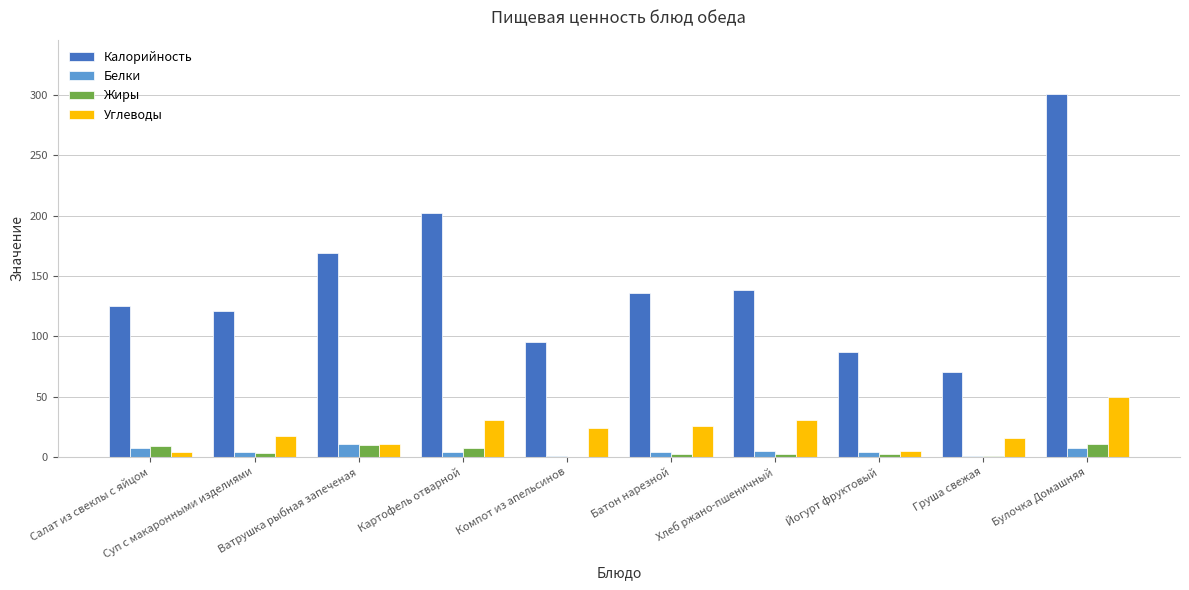

What is the total value across all series at Ватрушка рыбная запеченая?

199.6